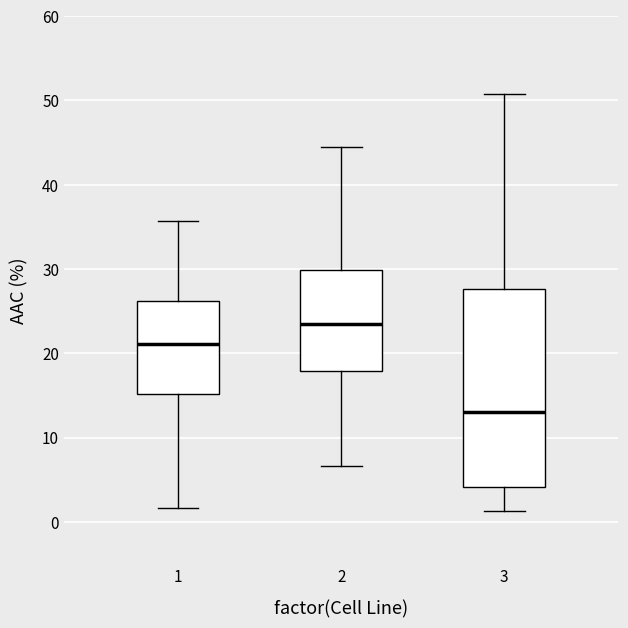

Reading left to right, transcribe this box plot: for each box, give where its median line is, the range the box spans, and where its two whiskers end, as read against the y-axis. The values are not printed on the chart, so give them approximately, as read against the axis.

1: median 21, box 15 to 26, whiskers 2 to 36
2: median 23, box 18 to 30, whiskers 7 to 44
3: median 13, box 4 to 28, whiskers 1 to 51